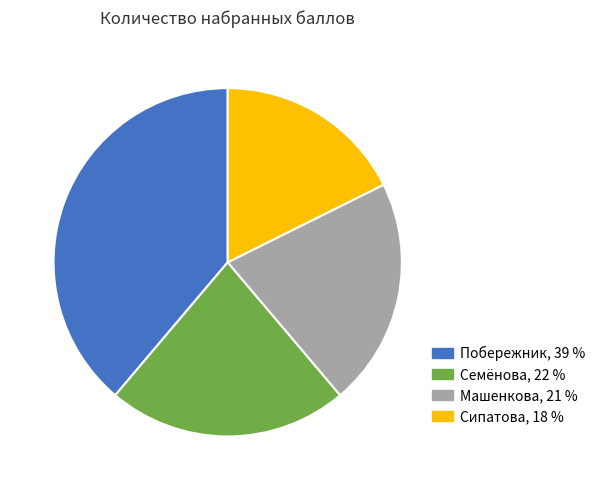

Is there any slice that represents more than half of the pie?

No